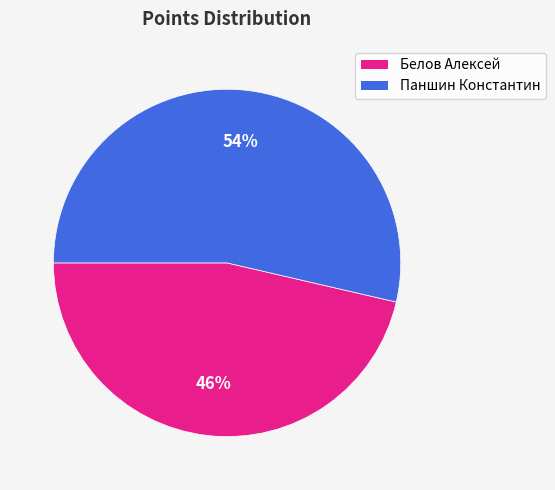

Does Белов Алексей account for over 50% of the chart?

No